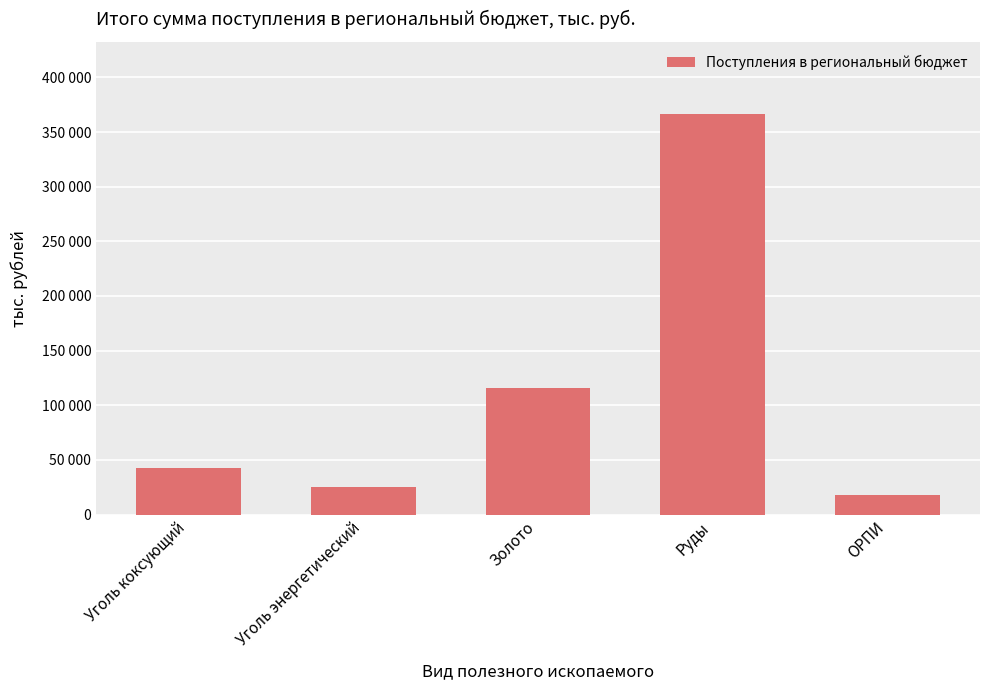

At which category does the chart reach its peak across all series?

Руды